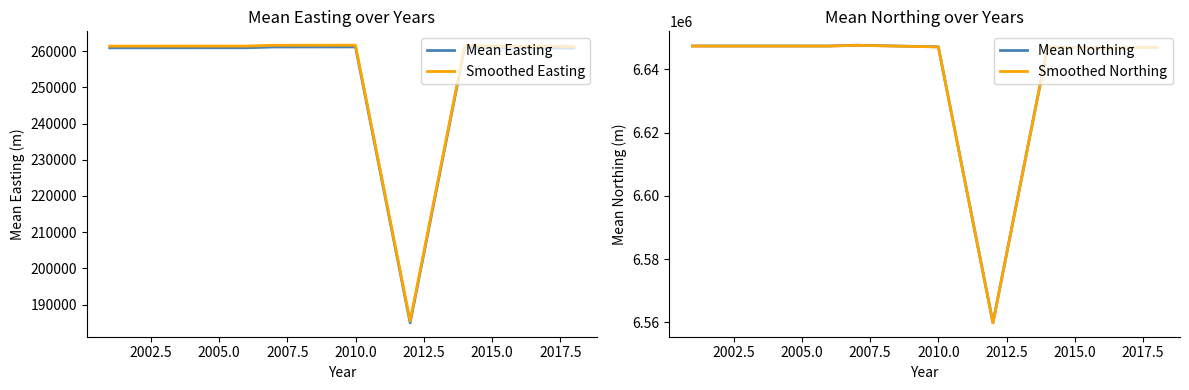

What are all the series names shown in the legend?

Mean Easting, Smoothed Easting, Mean Northing, Smoothed Northing